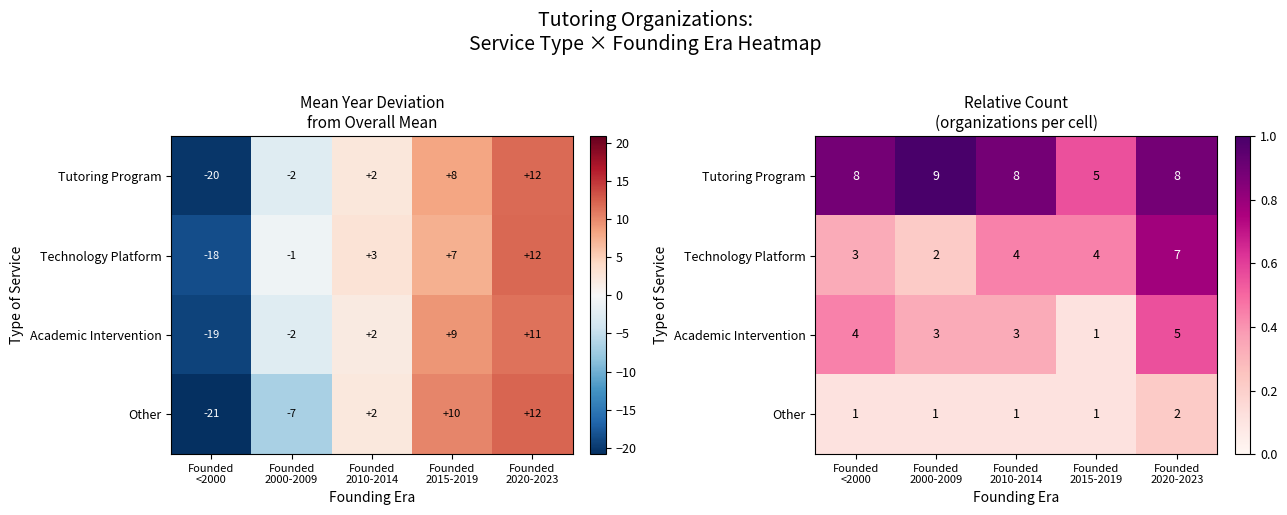

Which series has the largest total across all categories?

Tutoring Program